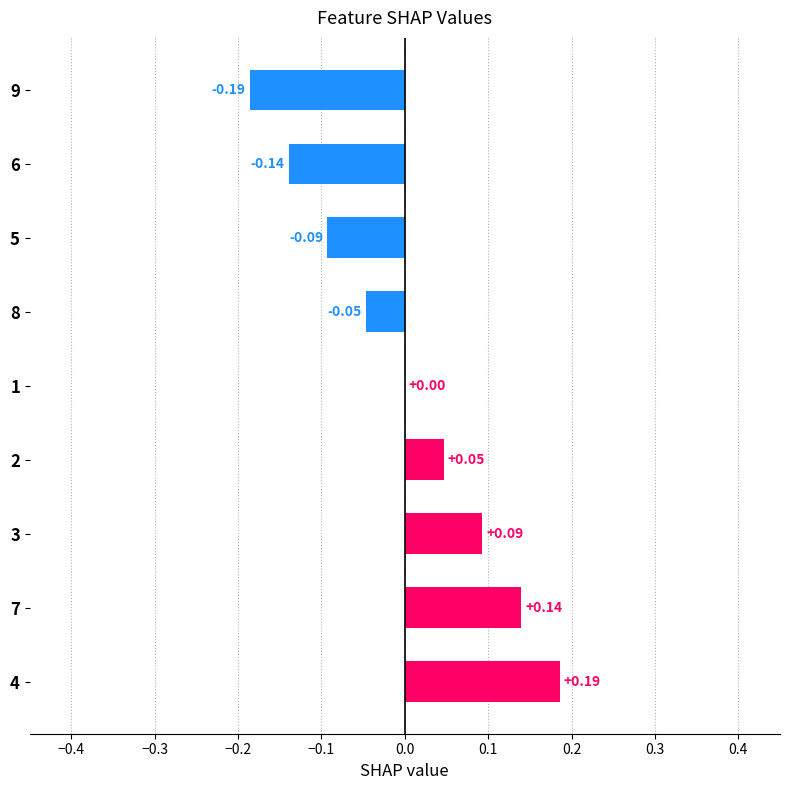

At which label is the value closest to 0?

1